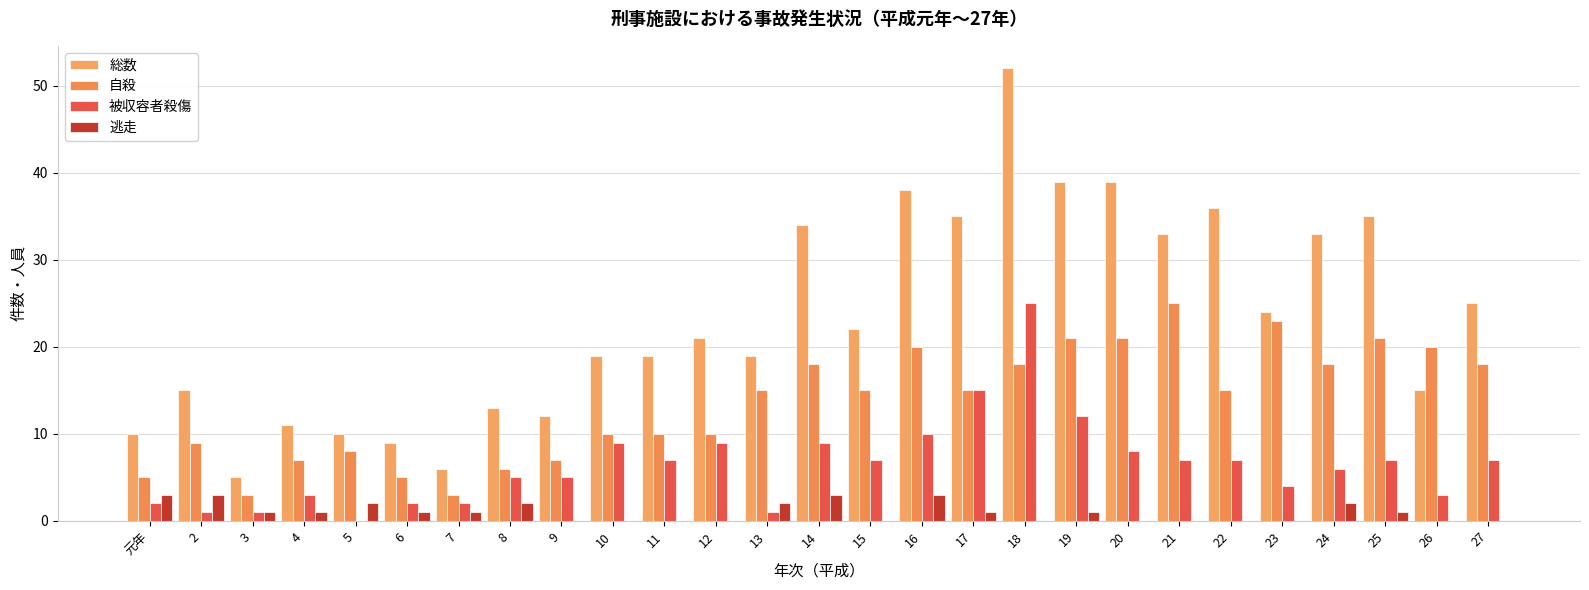

At 2, list the series in order from smallest to largest.

被収容者殺傷, 逃走, 自殺, 総数